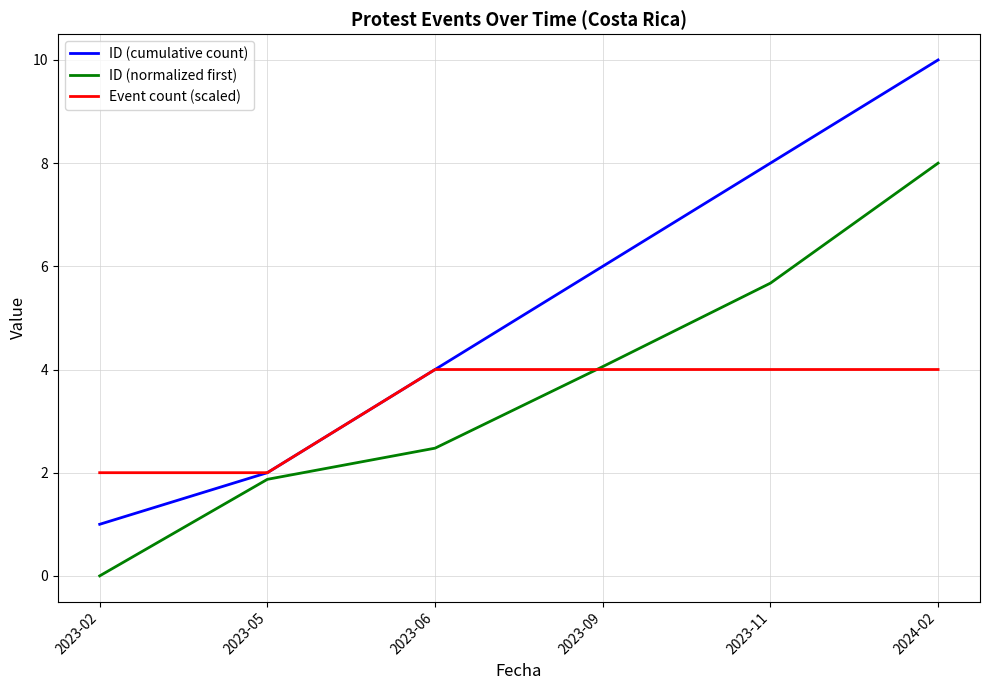

What value does the ID (cumulative count) series have at 2023-06?

4.0